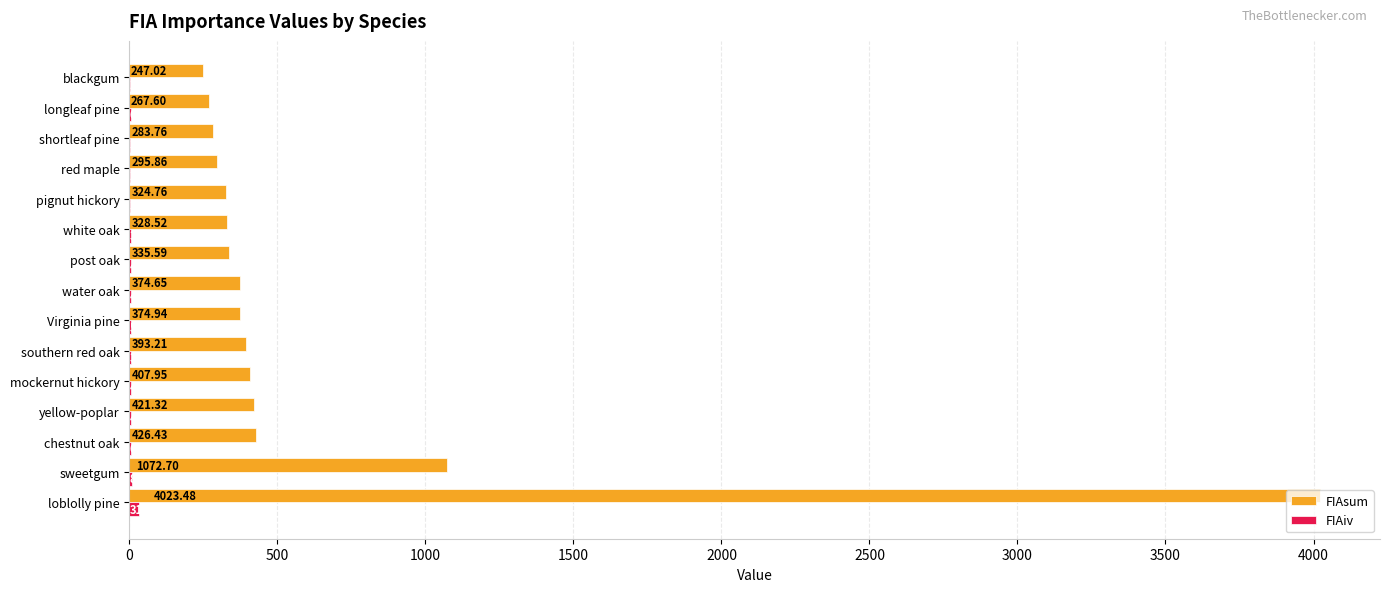

What is the average value of the FIAsum series?

638.5